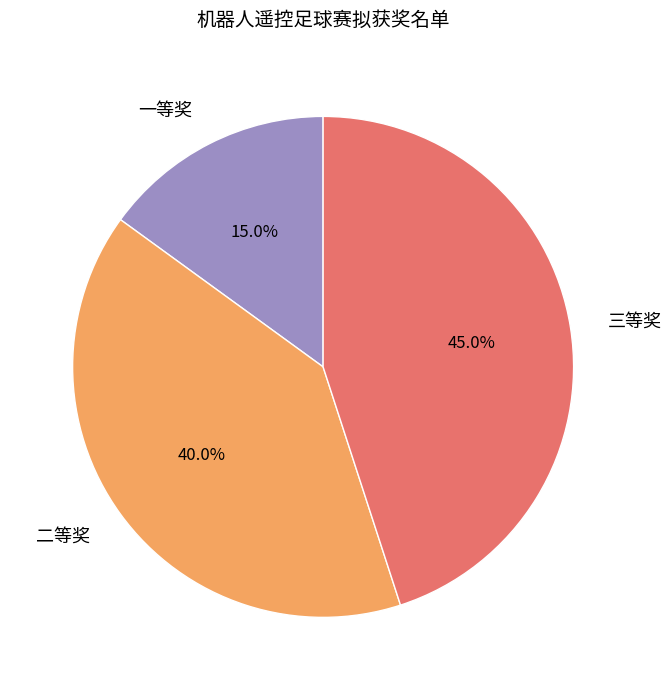

How many slices are in this pie chart?

3